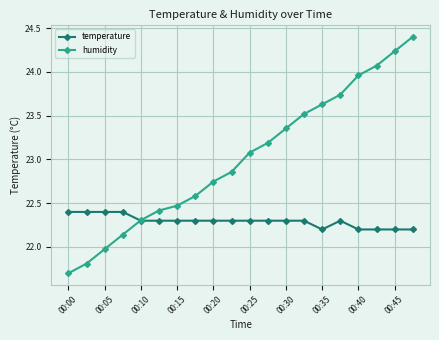

True or false: humidity has more than 1 interior local peaks.

False